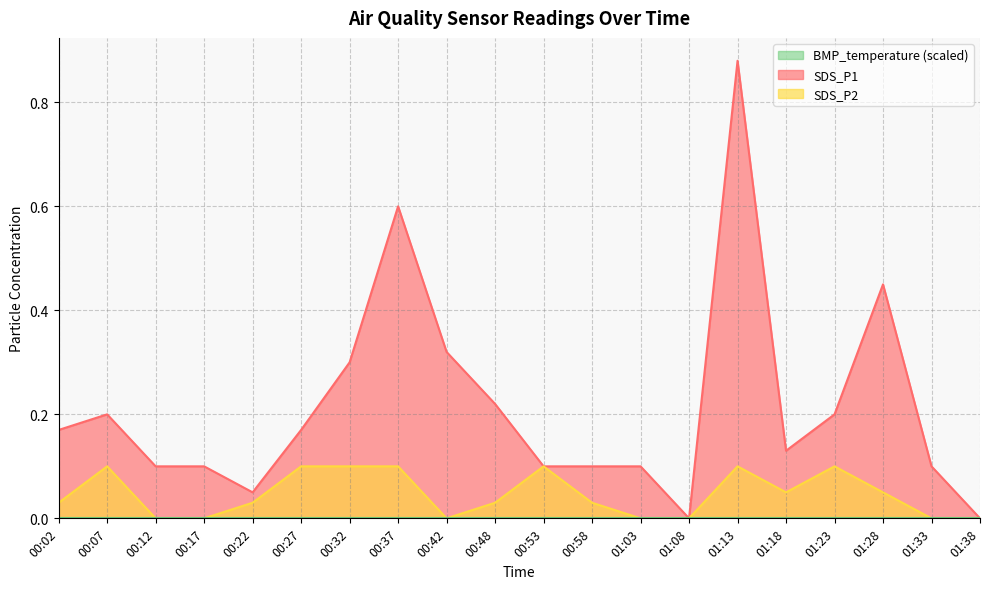

At which category is the sum across all series the highest?

01:13